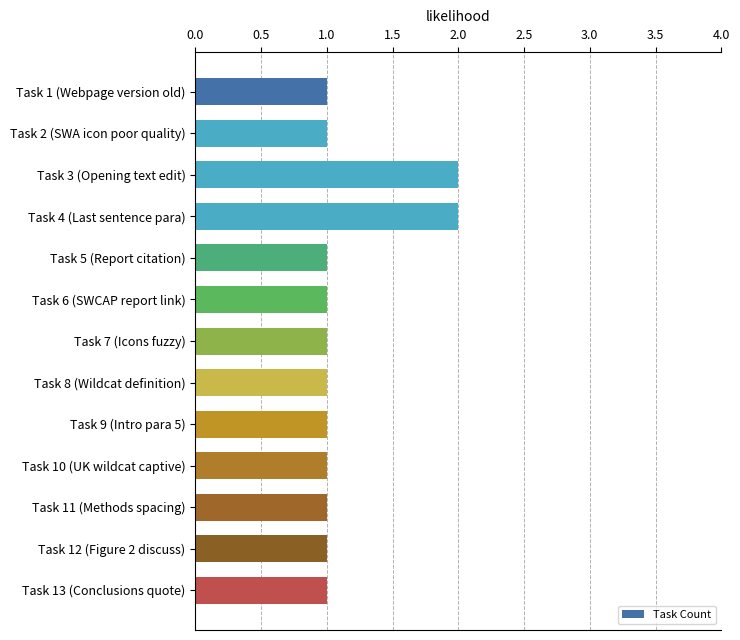

True or false: the data shows 1 at Task 9 (Intro para 5).

True